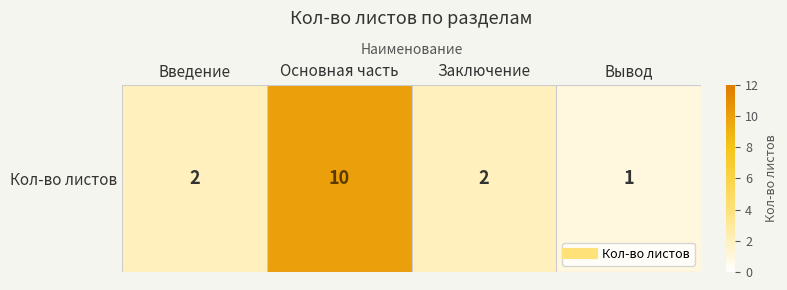

Reading left to right, what are all the values shown in this chart?

2	10	2	1